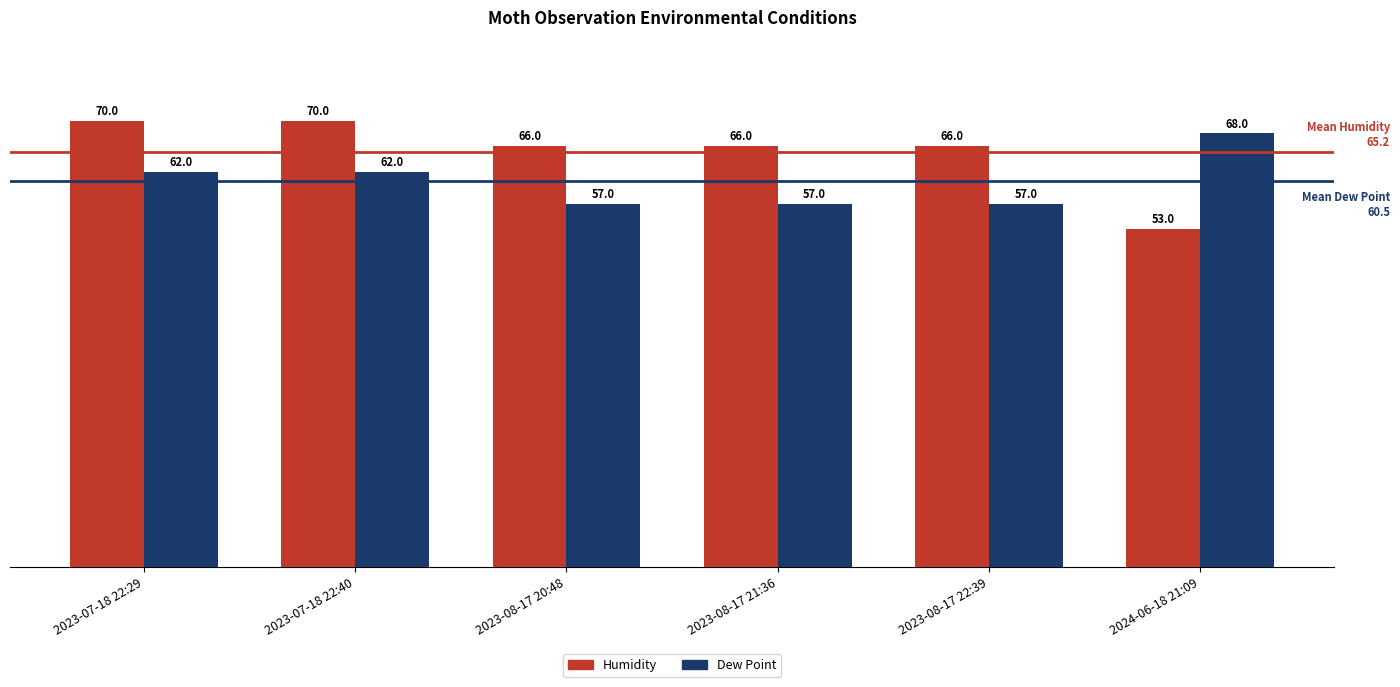

What is the total value across all series at 2023-08-17 20:48?

123